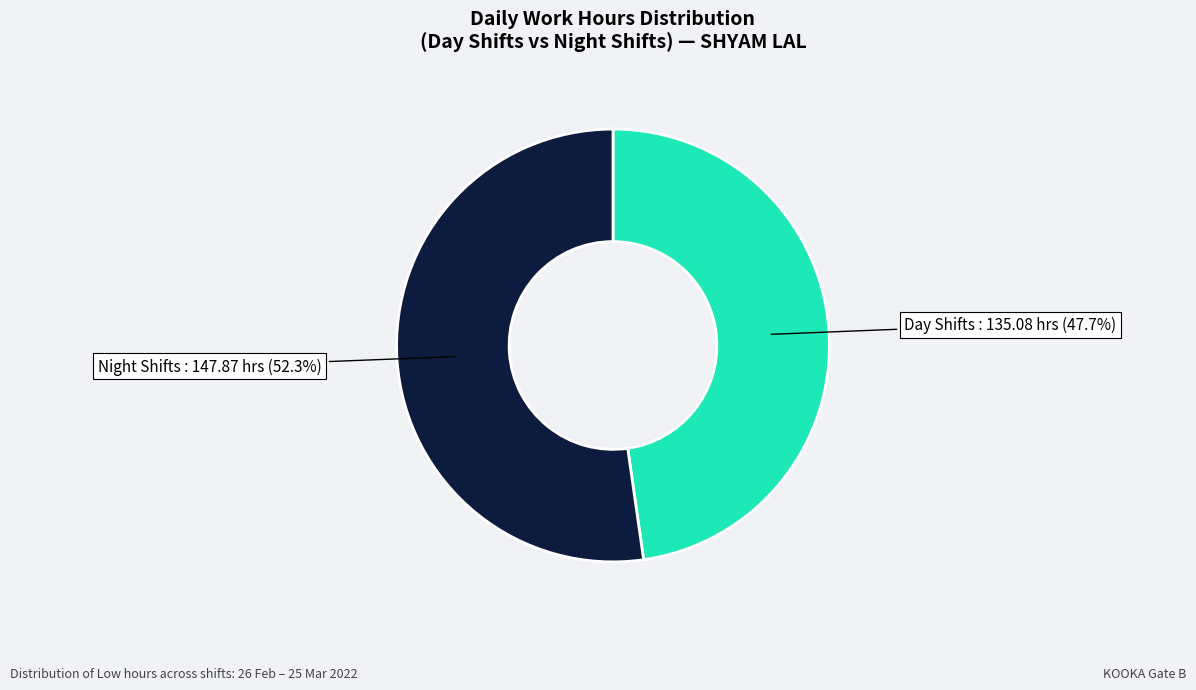

Rank the categories by value from highest to lowest.

Night Shifts, Day Shifts